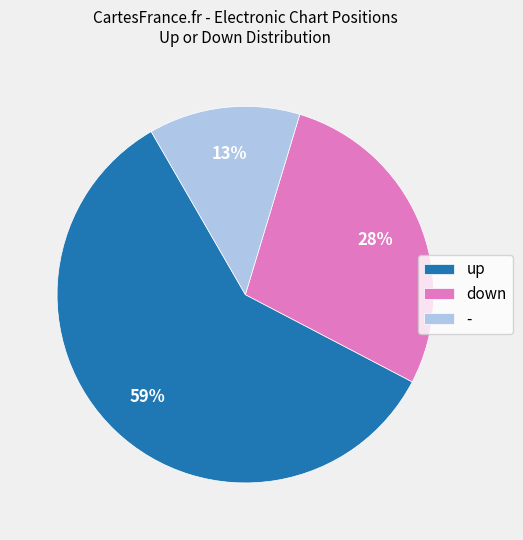

Do - and up together represent more than half of the pie?

Yes